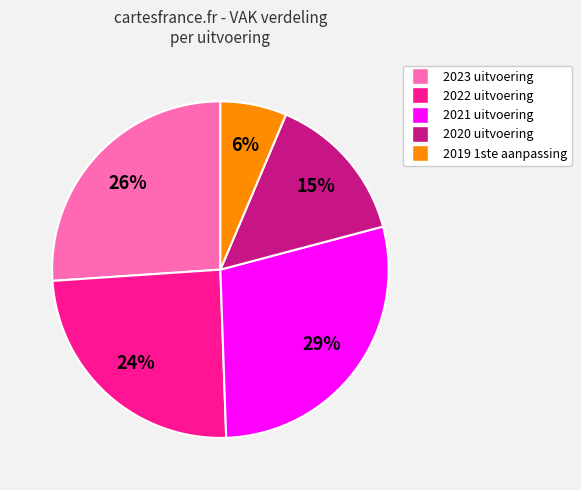

How many segments does this pie chart have?

5